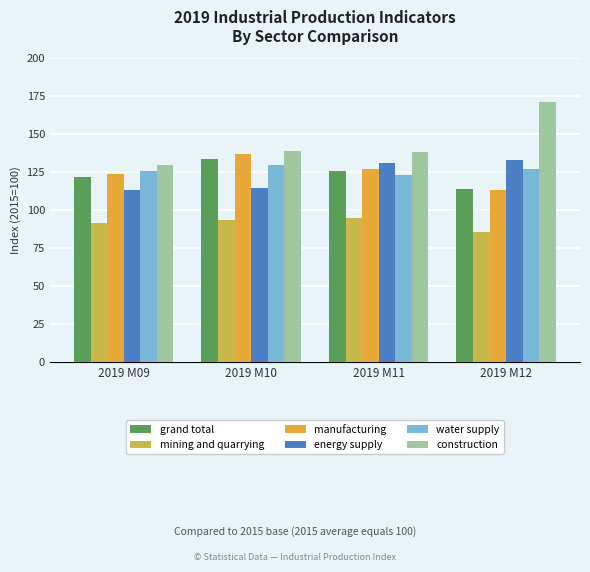

What are all the series names shown in the legend?

grand total, mining and quarrying, manufacturing, energy supply, water supply, construction